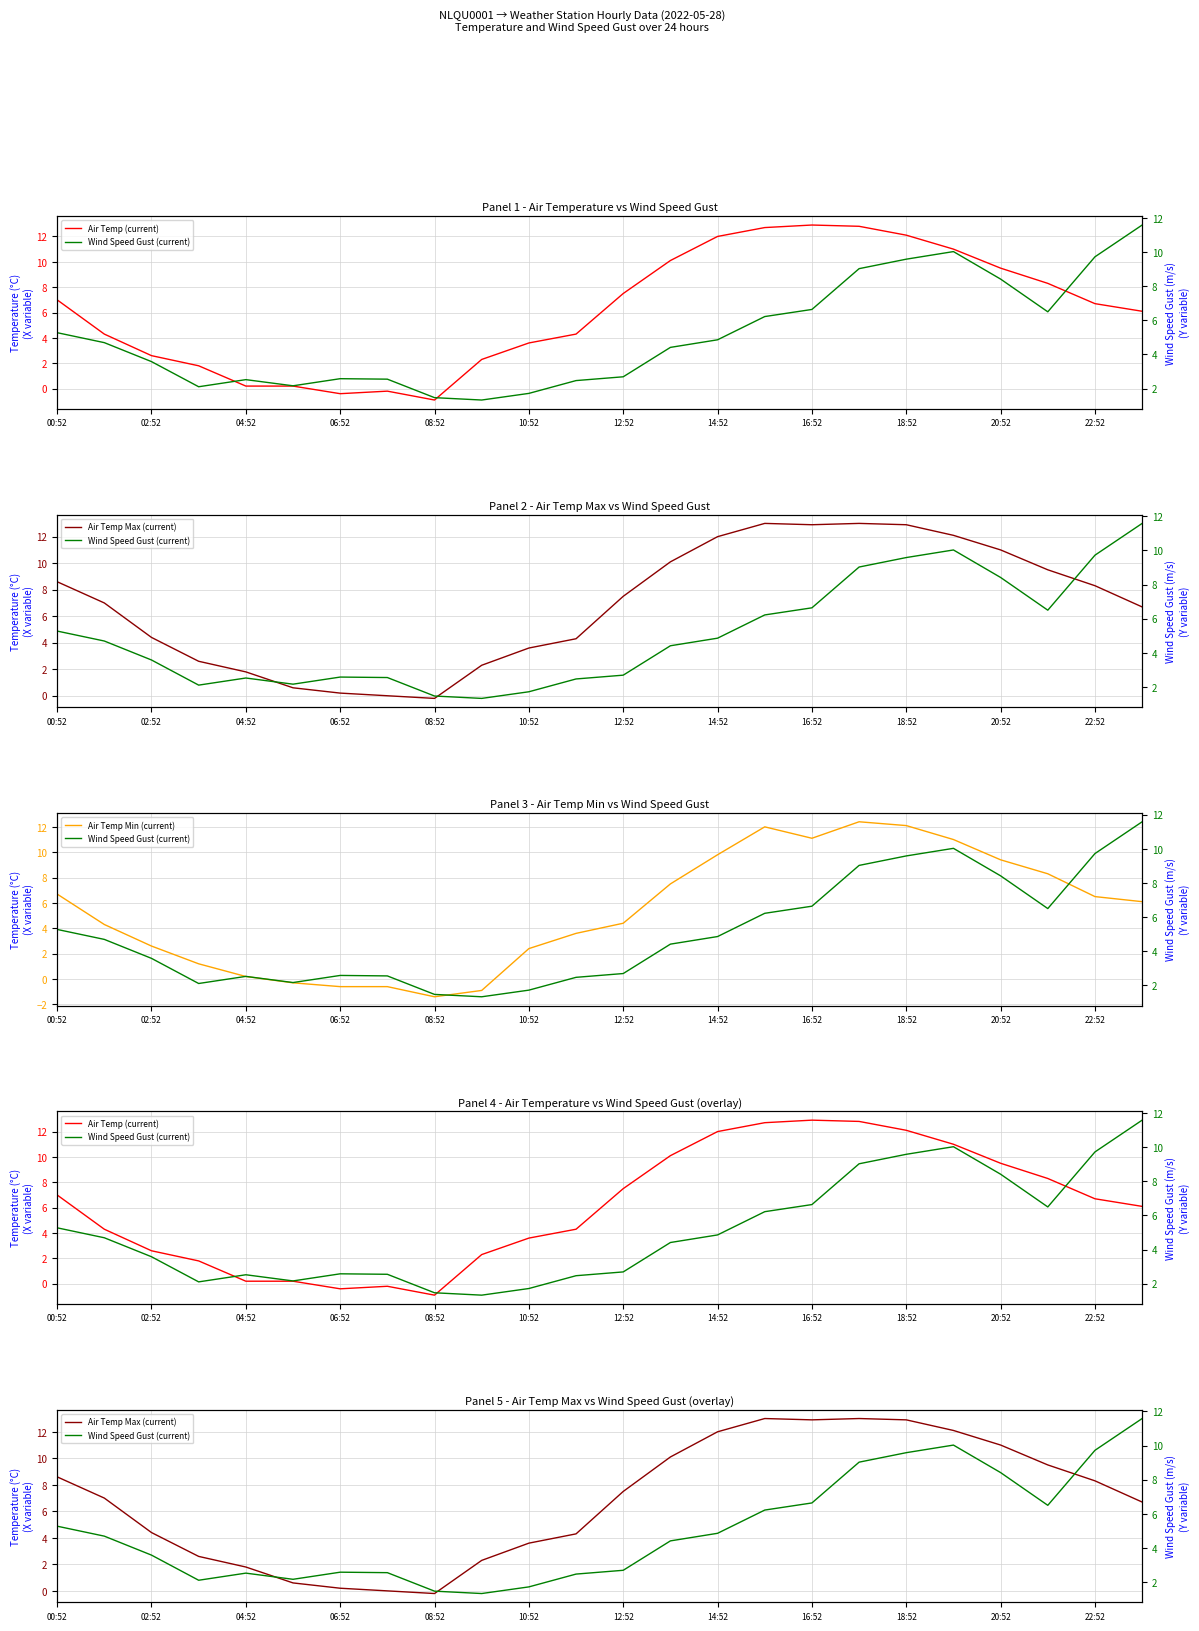

What is the highest value of the Air Temp Max (current) series?

13.0